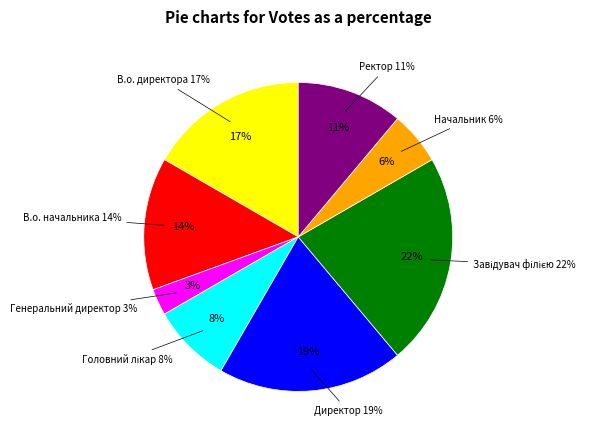

Which category has the smallest portion of the pie?

Генеральний директор